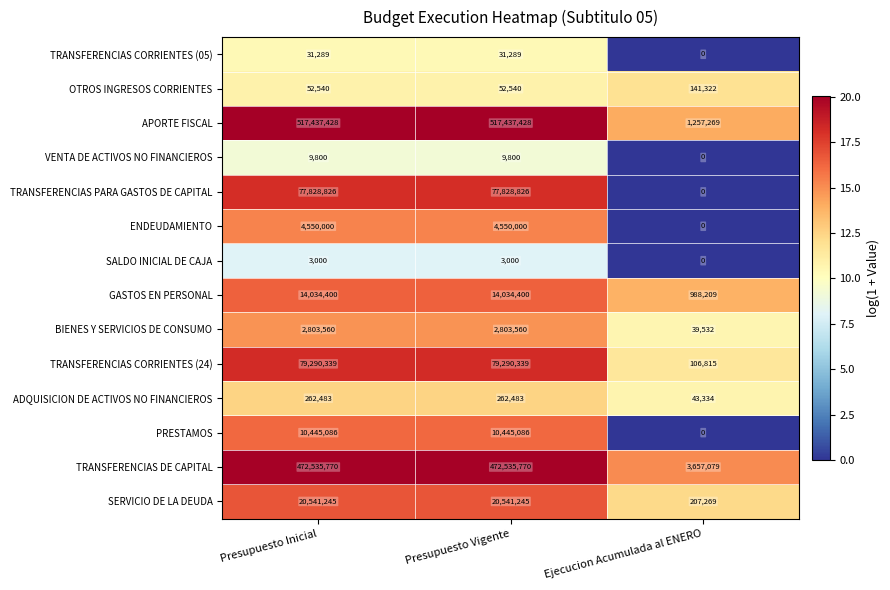

How many distinct data groups are displayed?

14